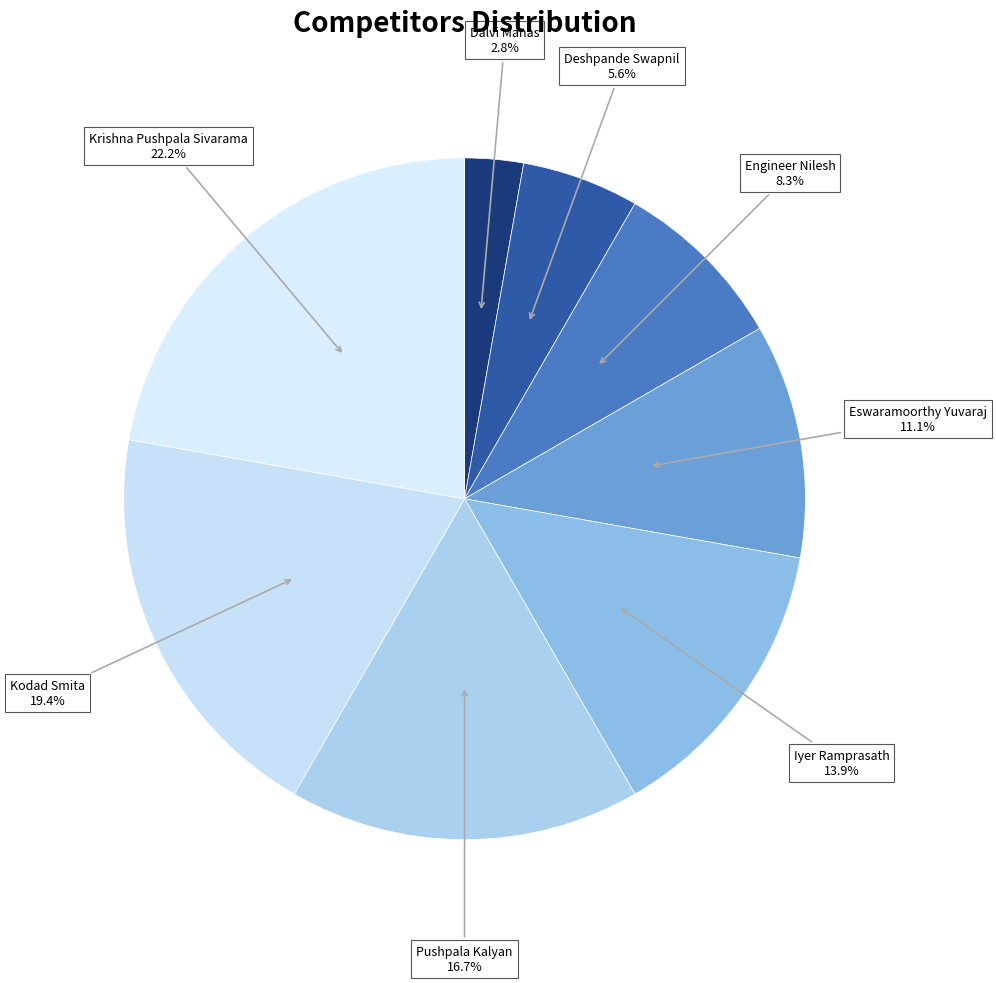

Is it true that Dalvi Manas is 16% of the pie?

False